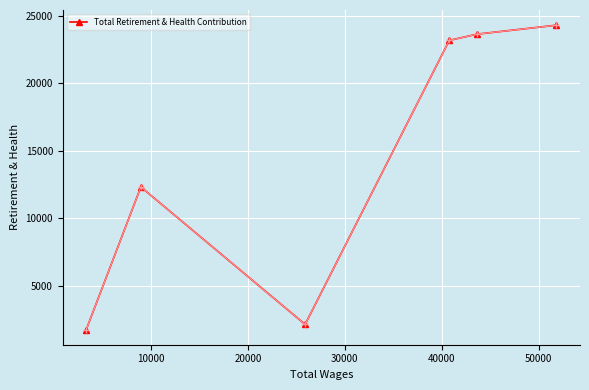

Reading right to left, list all the values displayed in this chart.

24303	23642	23177	2137	12321	1759